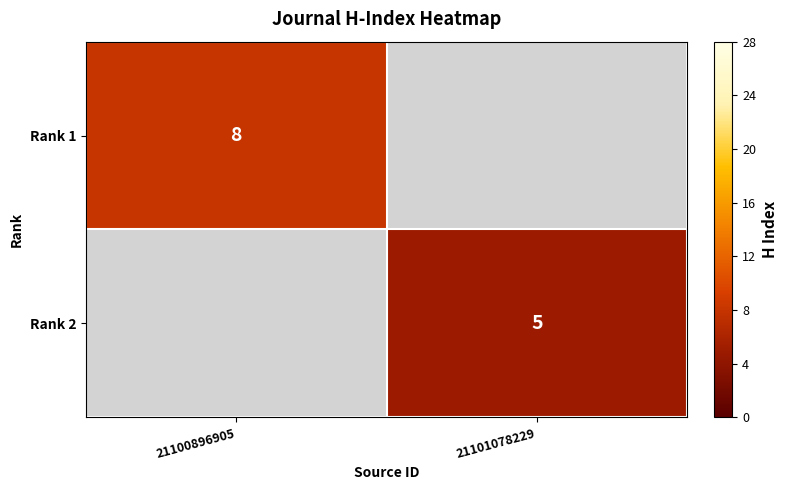

True or false: Rank 2 has a value of 5 at 21101078229.

True